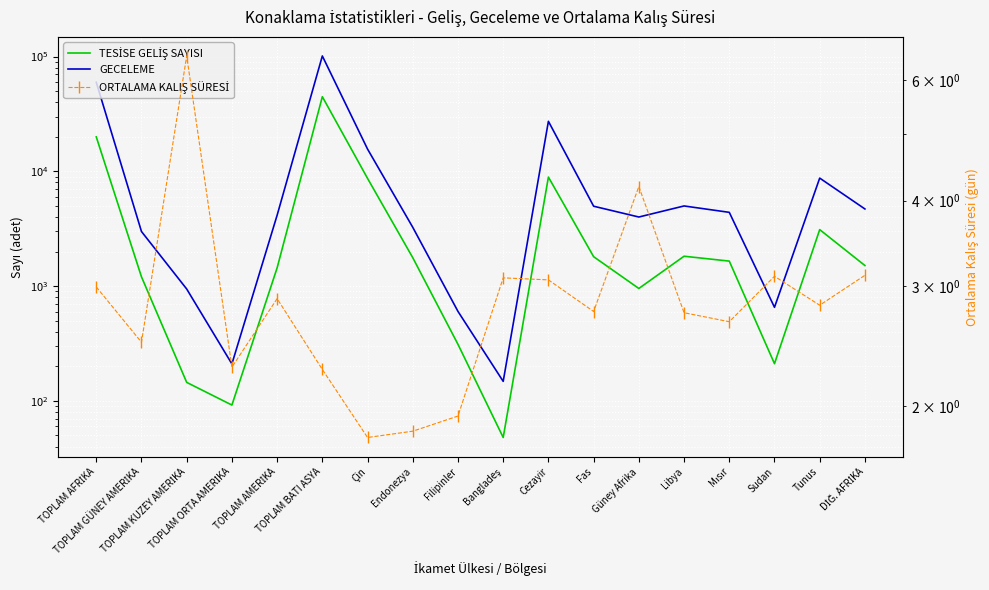

Reading right to left, what are all the values shown in this chart?

TESİSE GELİŞ SAYISI: DİĞ. AFRİKA=1512.0	Tunus=3107.0	Sudan=211.0	Mısır=1652.0	Libya=1822.0	Güney Afrika=954.0	Fas=1805.0	Cezayir=8912.0	Bangladeş=48.0	Filipinler=311.0	Endonezya=1769.0	Çin=8681.0	TOPLAM BATI ASYA=44706.0	TOPLAM AMERİKA=1442.0	TOPLAM ORTA AMERİKA=92.0	TOPLAM KUZEY AMERİKA=145.0	TOPLAM GÜNEY AMERİKA=1205.0	TOPLAM AFRİKA=19975.0
GECELEME: DİĞ. AFRİKA=4702.0	Tunus=8736.0	Sudan=654.0	Mısır=4394.0	Libya=4995.0	Güney Afrika=4001.0	Fas=4969.0	Cezayir=27291.0	Bangladeş=148.0	Filipinler=602.0	Endonezya=3254.0	Çin=15634.0	TOPLAM BATI ASYA=101247.0	TOPLAM AMERİKA=4145.0	TOPLAM ORTA AMERİKA=210.0	TOPLAM KUZEY AMERİKA=944.0	TOPLAM GÜNEY AMERİKA=2991.0	TOPLAM AFRİKA=59742.0
ORTALAMA KALIŞ SÜRESİ: DİĞ. AFRİKA=3.1	Tunus=2.8	Sudan=3.1	Mısır=2.7	Libya=2.7	Güney Afrika=4.2	Fas=2.8	Cezayir=3.1	Bangladeş=3.1	Filipinler=1.9	Endonezya=1.8	Çin=1.8	TOPLAM BATI ASYA=2.3	TOPLAM AMERİKA=2.9	TOPLAM ORTA AMERİKA=2.3	TOPLAM KUZEY AMERİKA=6.5	TOPLAM GÜNEY AMERİKA=2.5	TOPLAM AFRİKA=3.0